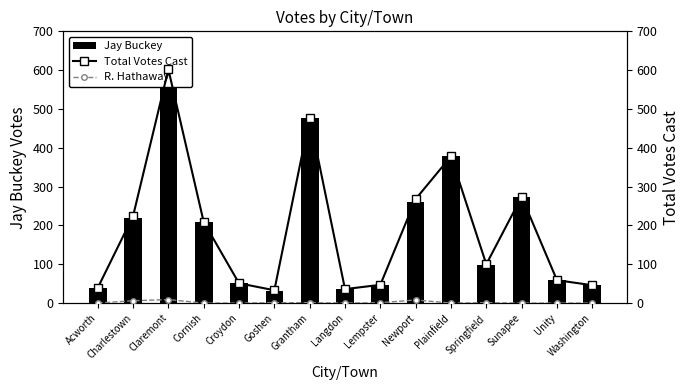

How many groups of bars are there?

15